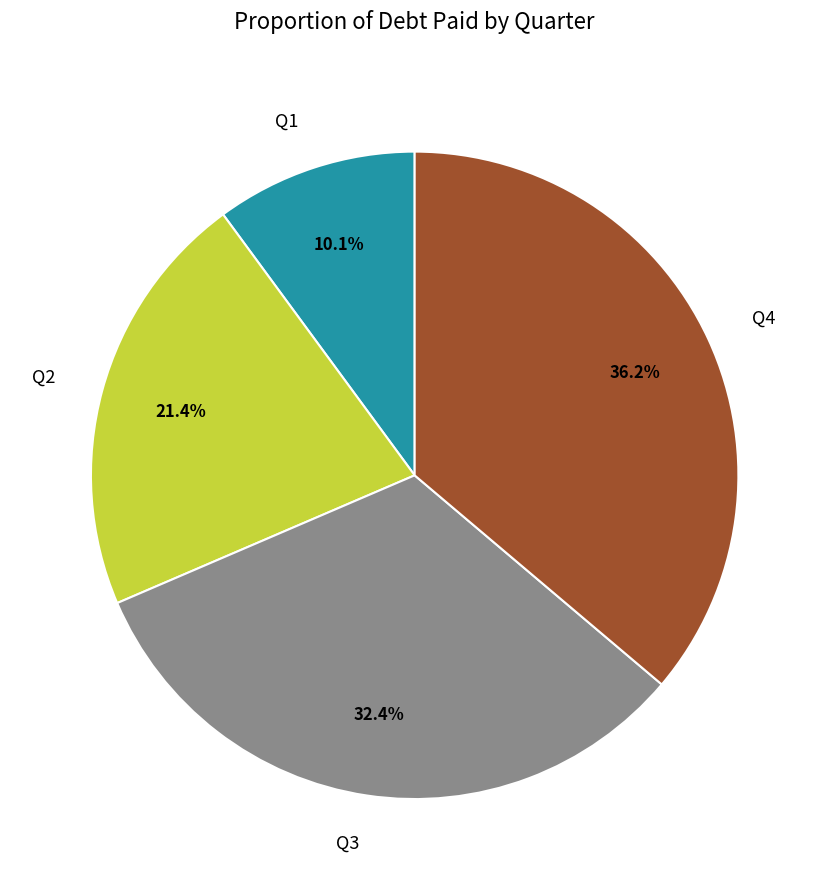

How many slices are in this pie chart?

4